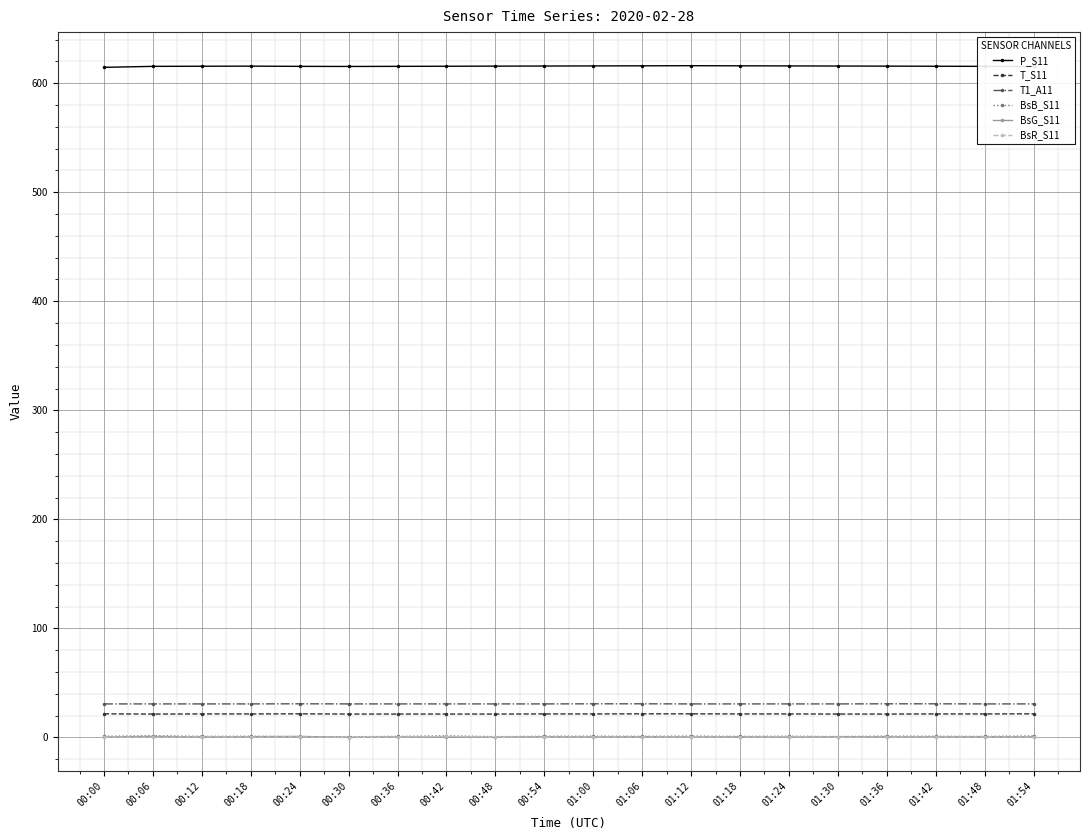

The BsR_S11 series shows 0.1 at 01:18. True or false?

True